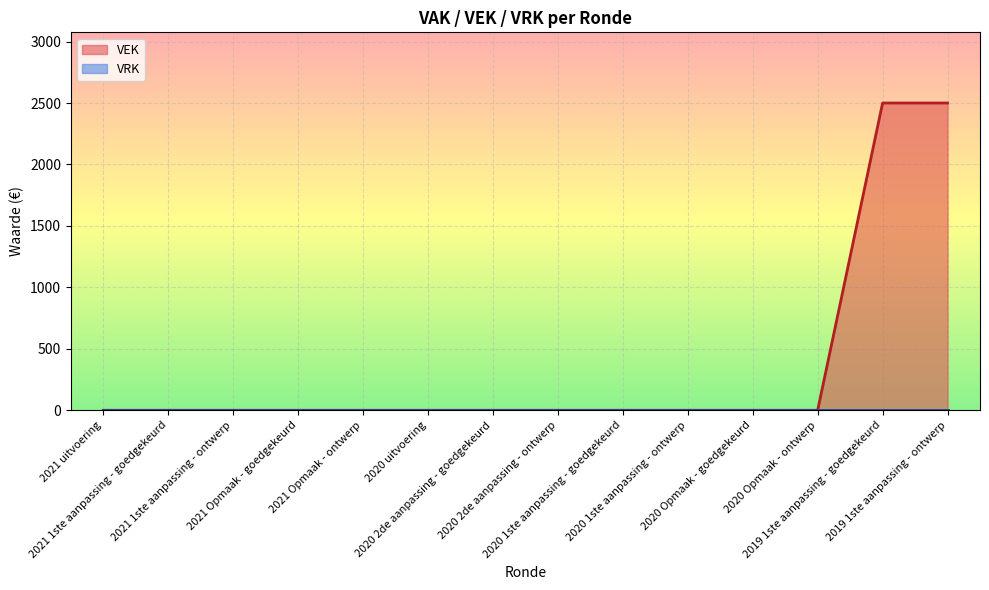

True or false: the data has more than 0 interior local peaks.

False